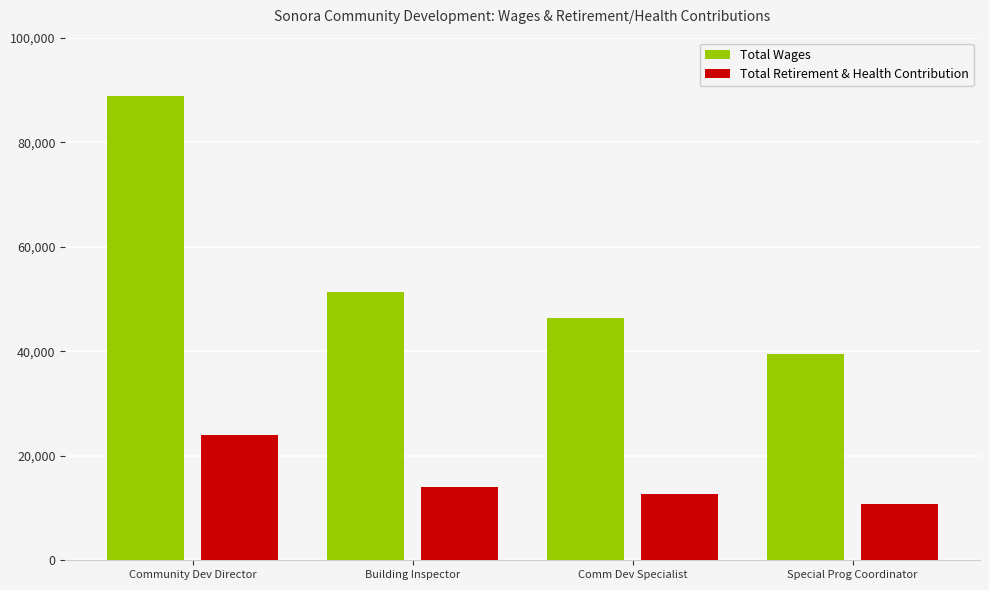

Reading left to right, transcribe all the data shown in this chart.

Total Wages: 88925	51349	46431	39387
Total Retirement & Health Contribution: 23948	13981	12638	10716